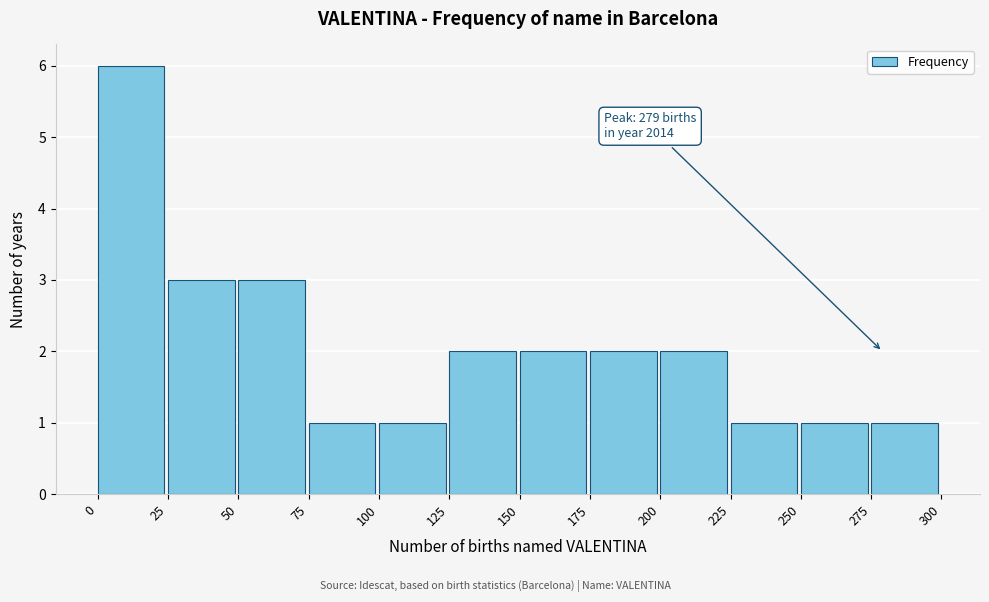

Over which range of the x-axis is the bar tallest?

0 to 25